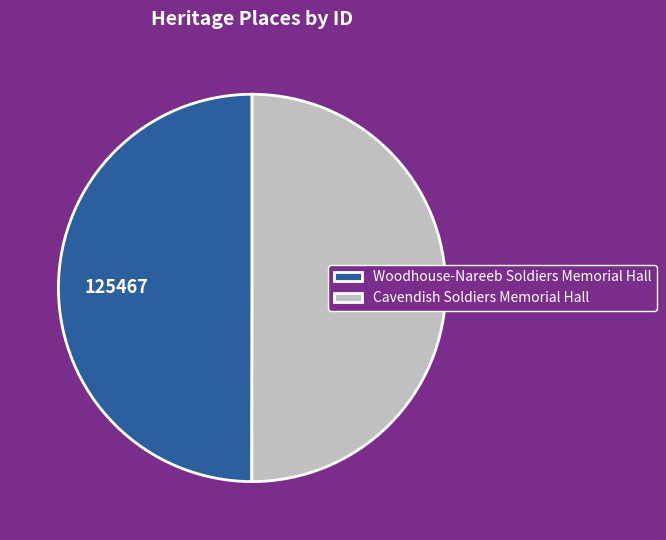

What is the ratio of the value at Woodhouse-Nareeb Soldiers Memorial Hall to the value at Cavendish Soldiers Memorial Hall?

1.0